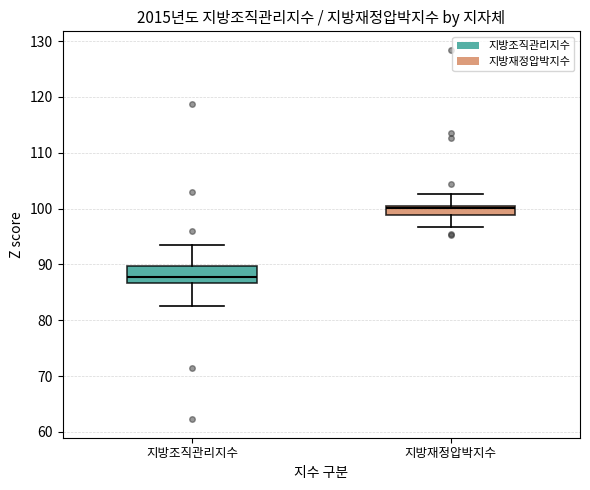

Reading left to right, transcribe this box plot: for each box, give where its median line is, the range the box spans, and where its two whiskers end, as read against the y-axis. The values are not printed on the chart, so give them approximately, as read against the axis.

지방조직관리지수: median 88, box 87 to 90, whiskers 83 to 93
지방재정압박지수: median 100, box 99 to 101, whiskers 97 to 103